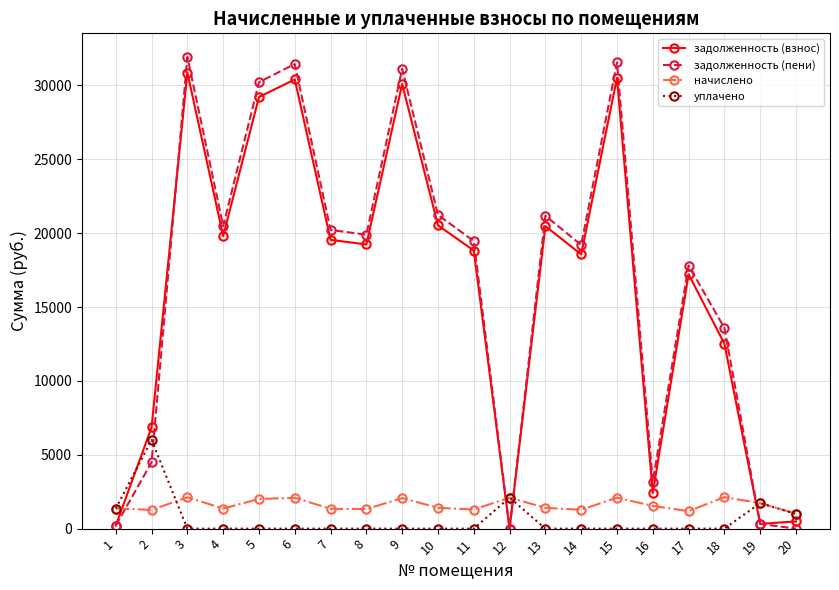

At 7, list the series in order from largest to smallest.

задолженность (пени), задолженность (взнос), начислено, уплачено